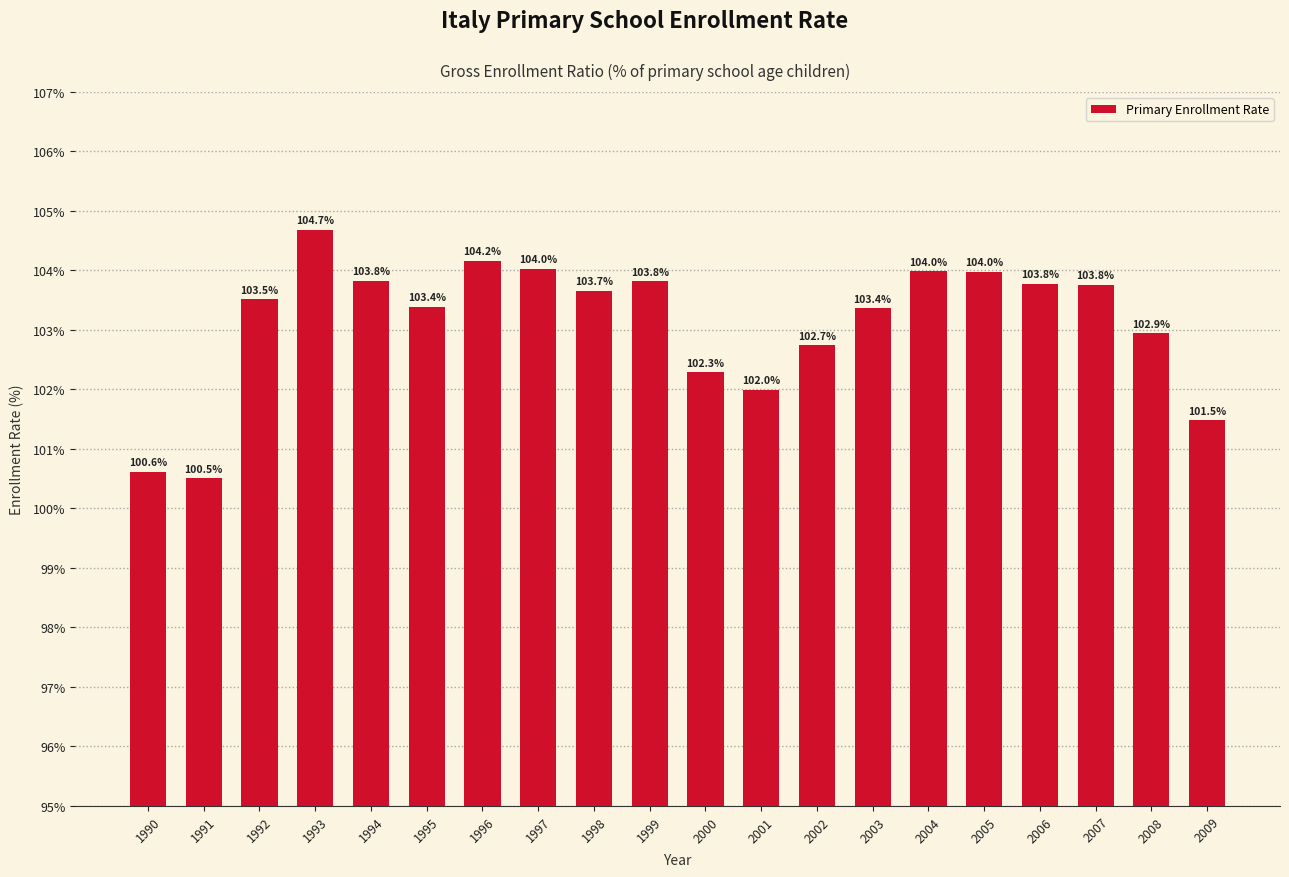

Reading right to left, list all the values displayed in this chart.

101.5	102.9	103.8	103.8	104.0	104.0	103.4	102.7	102.0	102.3	103.8	103.7	104.0	104.2	103.4	103.8	104.7	103.5	100.5	100.6